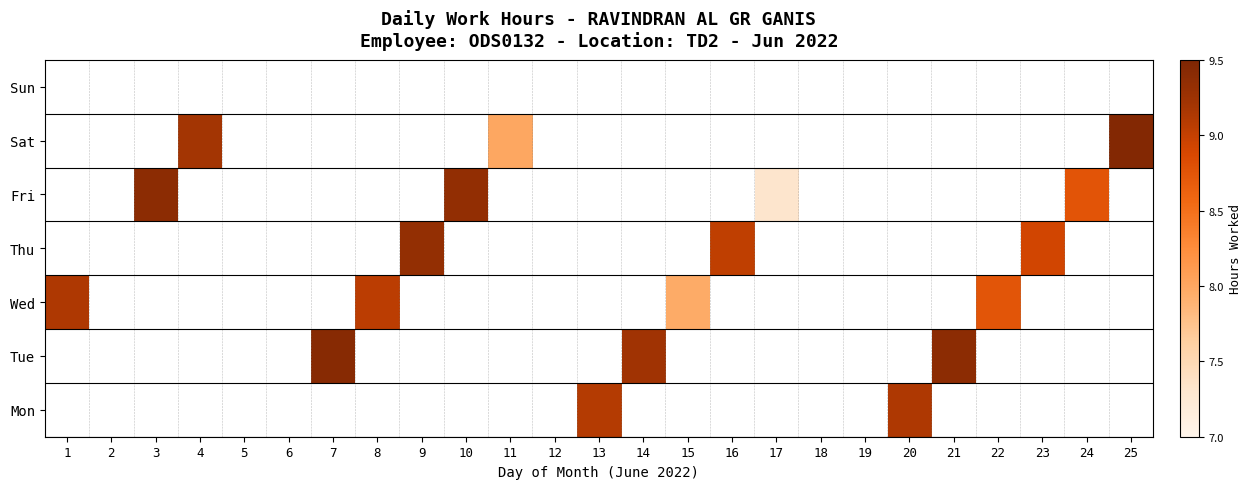

Is the value of Wed at 4 greater than the value of Thu at 25?

No